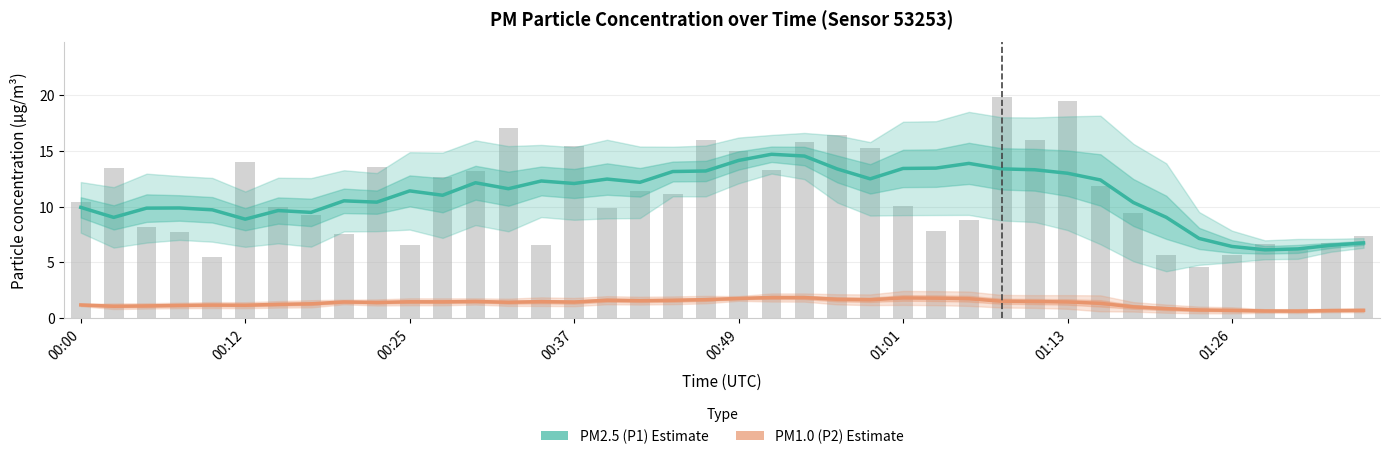

Rank the series at 01:01 from lowest to highest value.

PM1.0 (P2) Estimate, PM2.5 (P1) Estimate